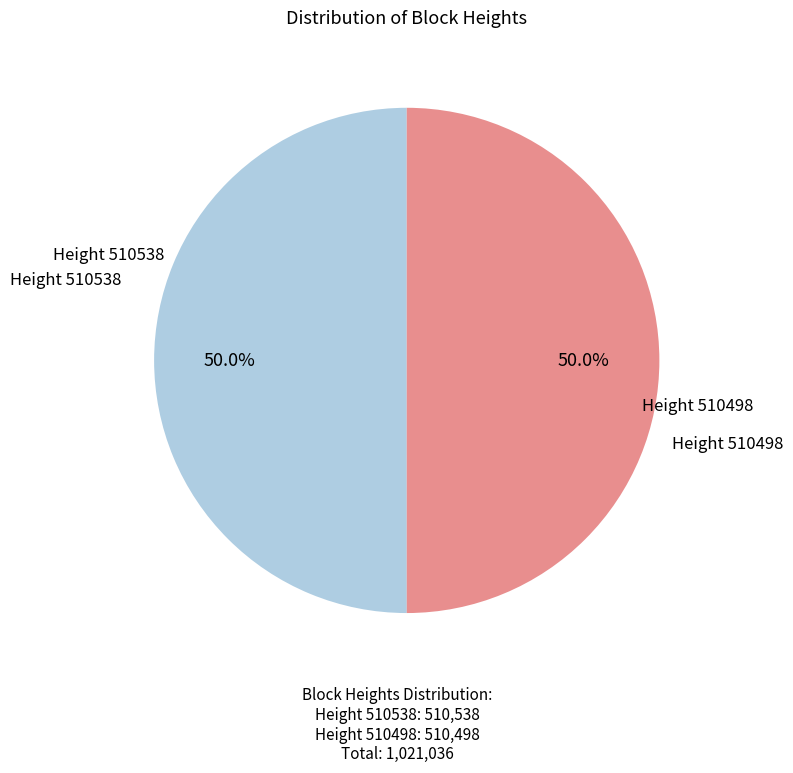

Rank the categories by value from lowest to highest.

510498, 510538